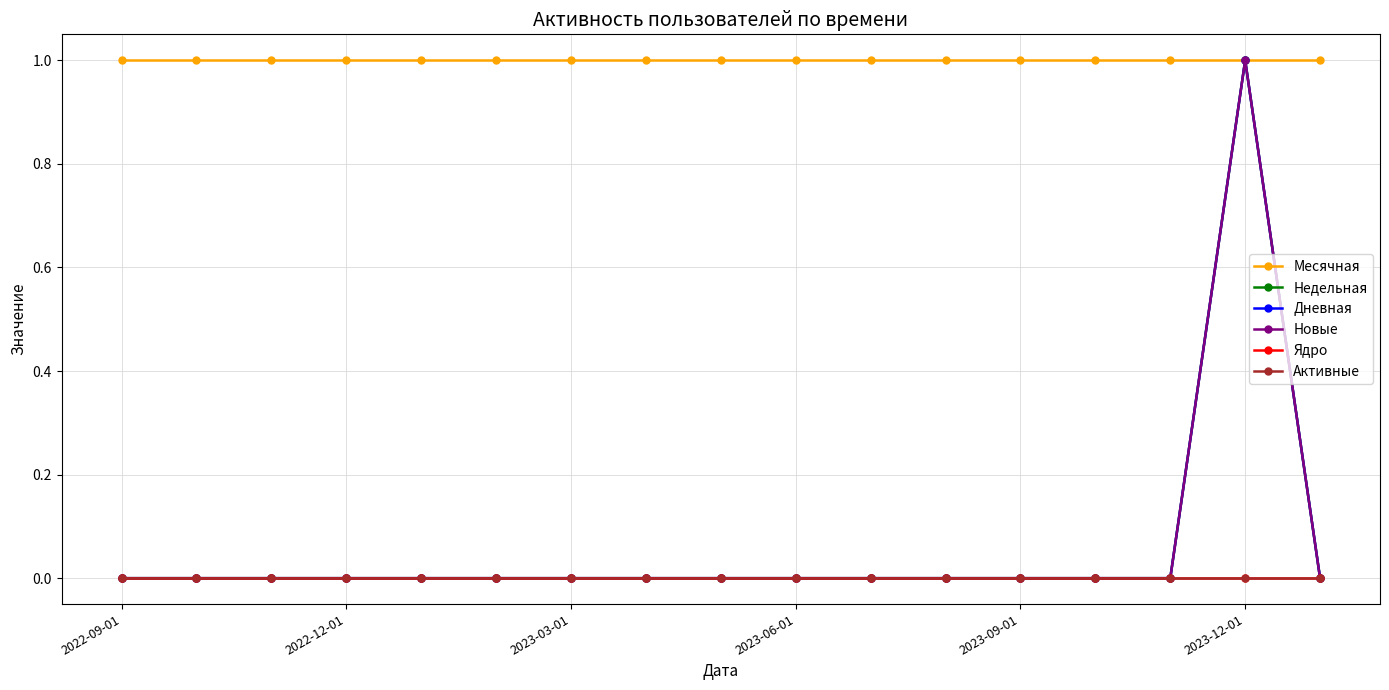

What is the average value of the Месячная series?

1